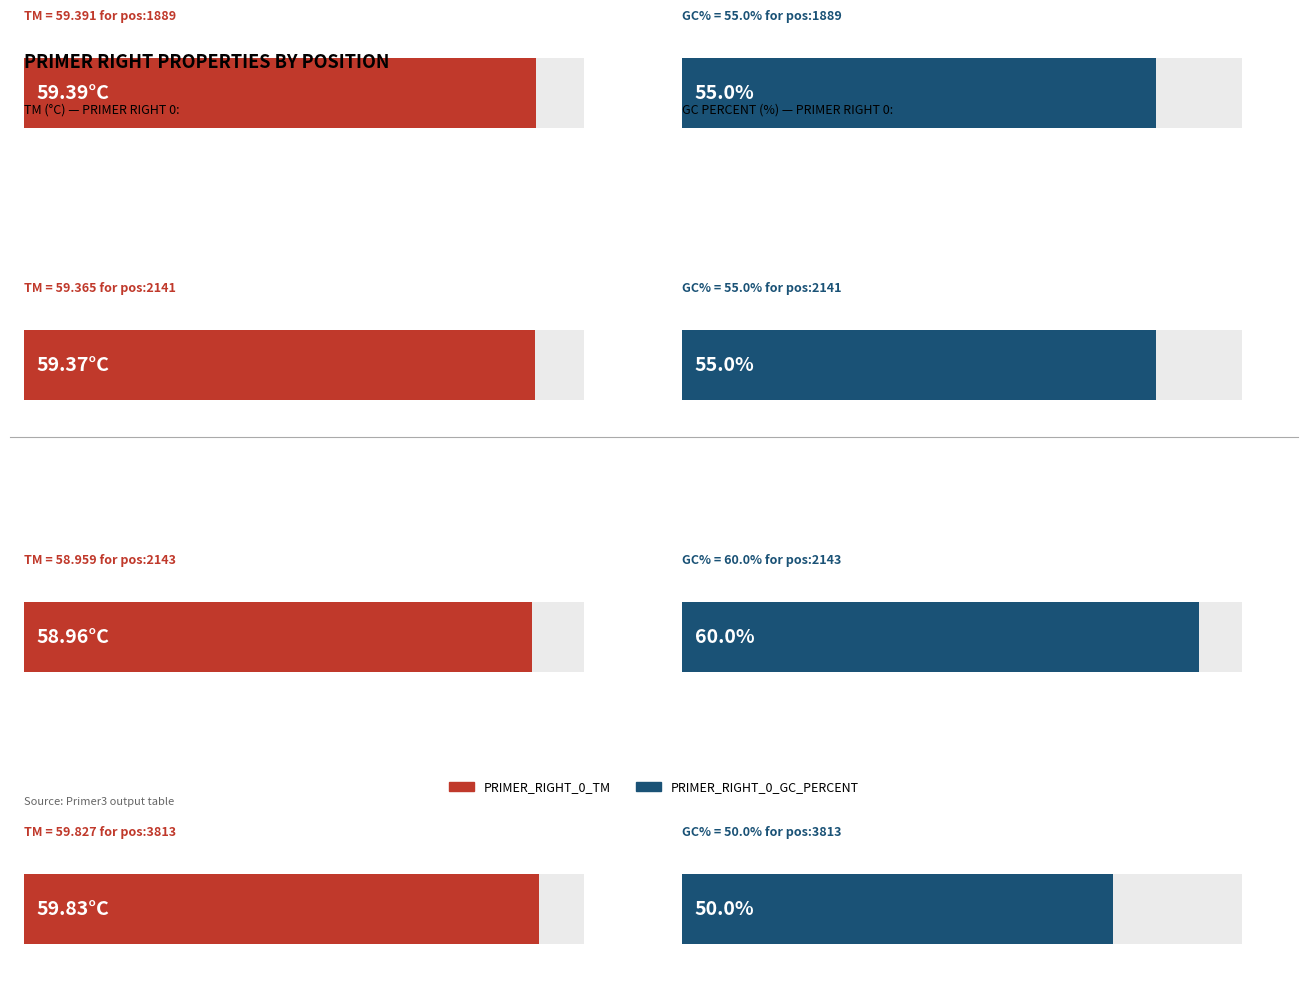

Which label corresponds to the smallest value in the chart?

pos:3813